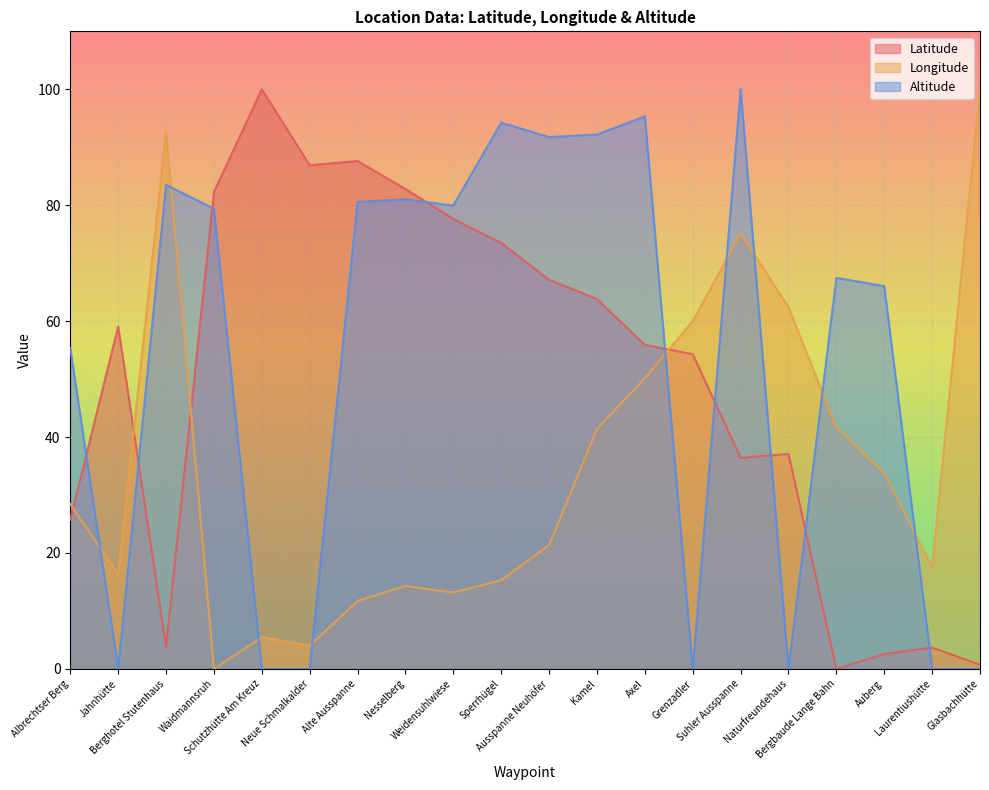

Where is the first local maximum for Latitude?

Jahnhütte